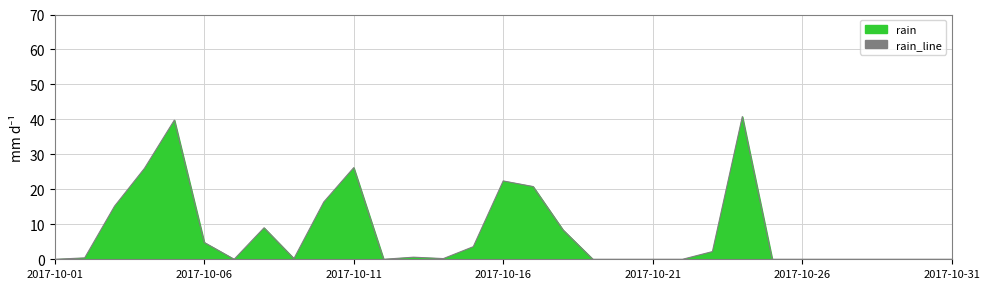

What is the greatest value displayed?

40.8